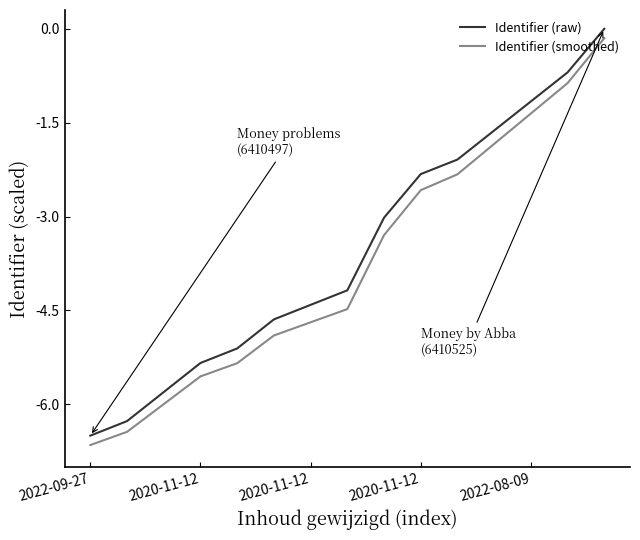

Rank the series by their maximum value, from lowest to highest.

Identifier (smoothed), Identifier (raw)